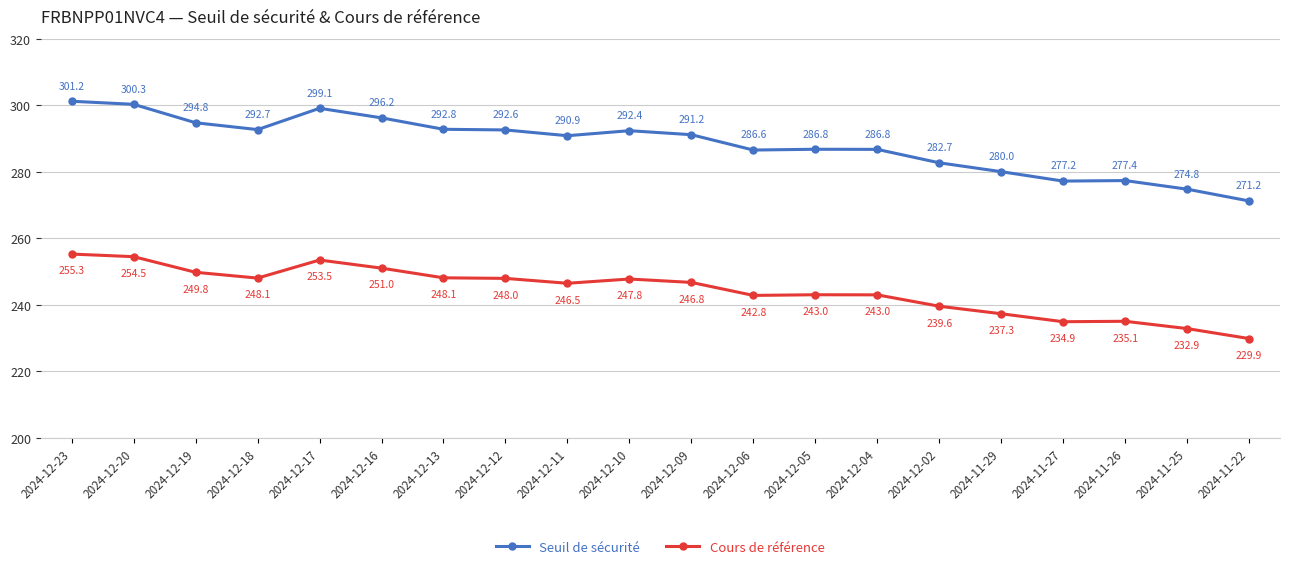

What is the sum of all Cours de référence values?

4887.8